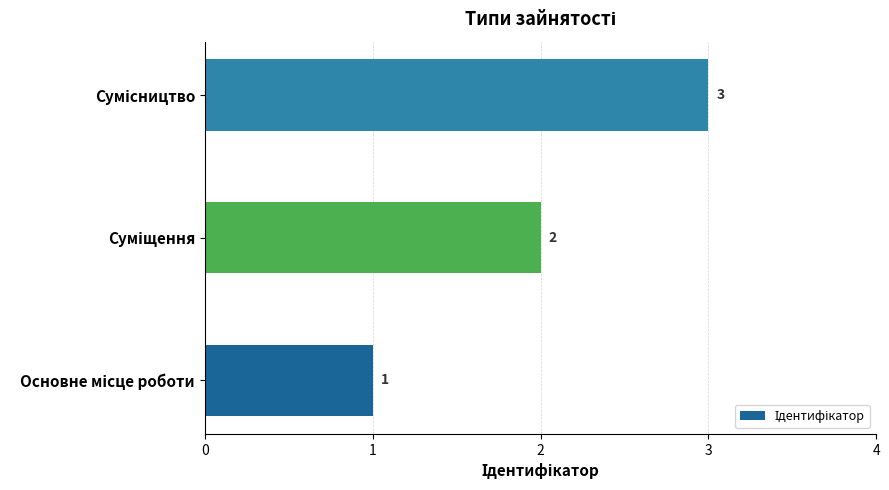

What is the sum of all values?

6